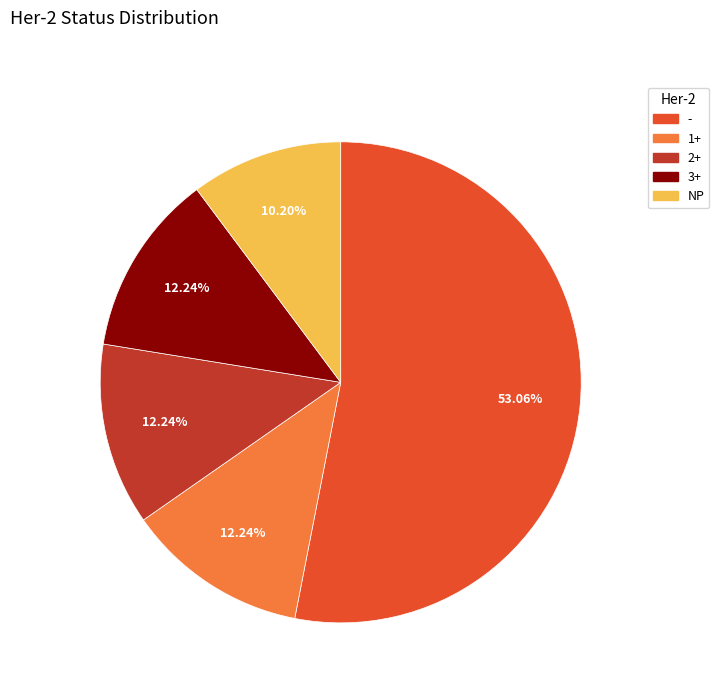

Does 3+ represent more than half of the total?

No